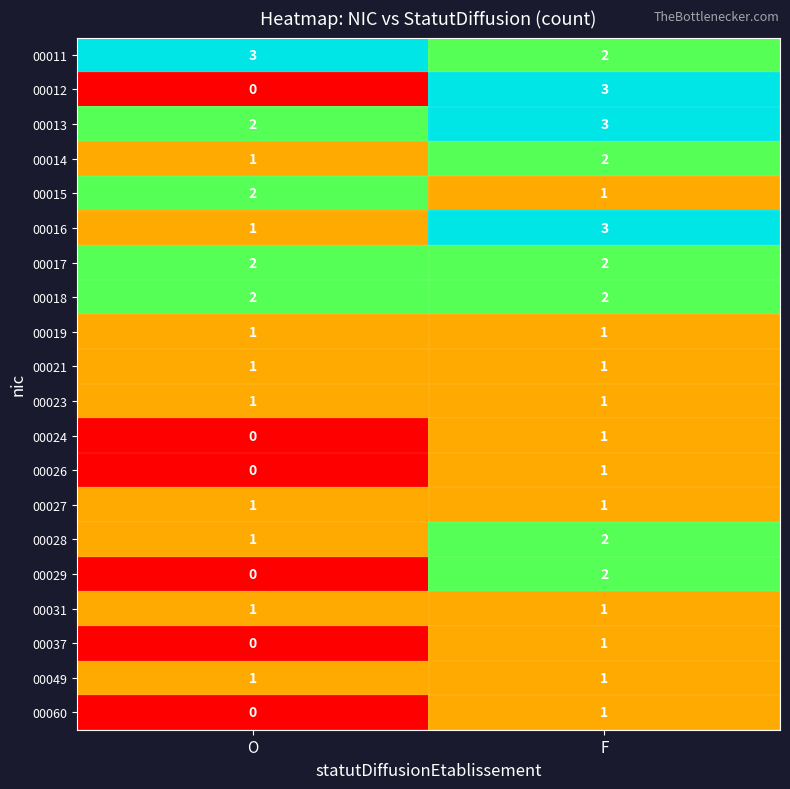

Which series has the widest spread of values?

00012